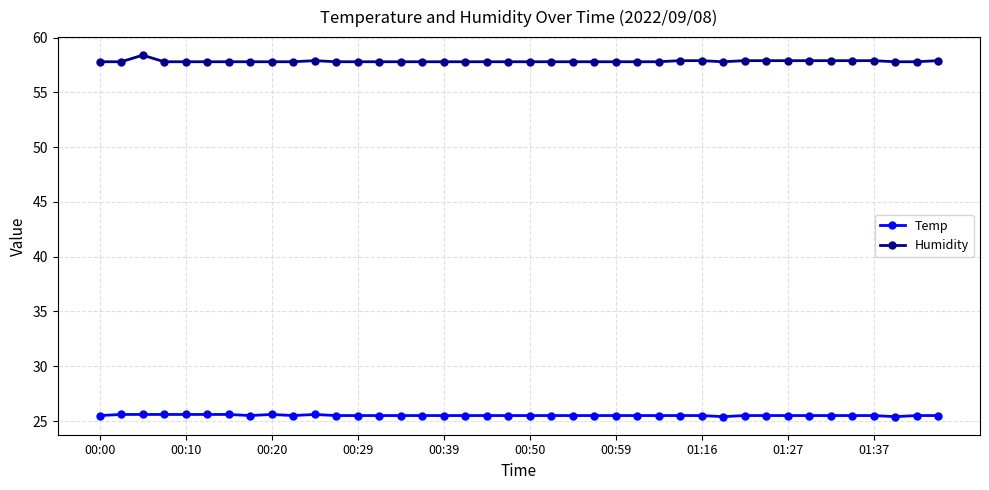

What is the minimum value shown in the chart?

25.4